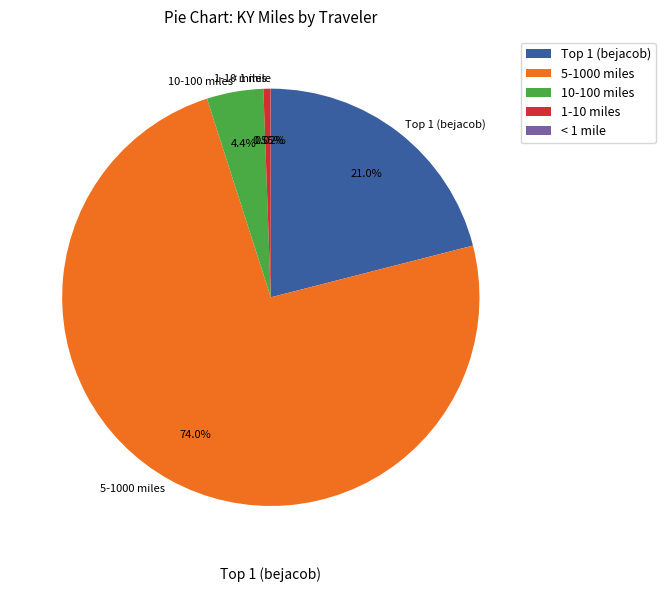

Between 5-1000 miles and 10-100 miles, which is larger?

5-1000 miles